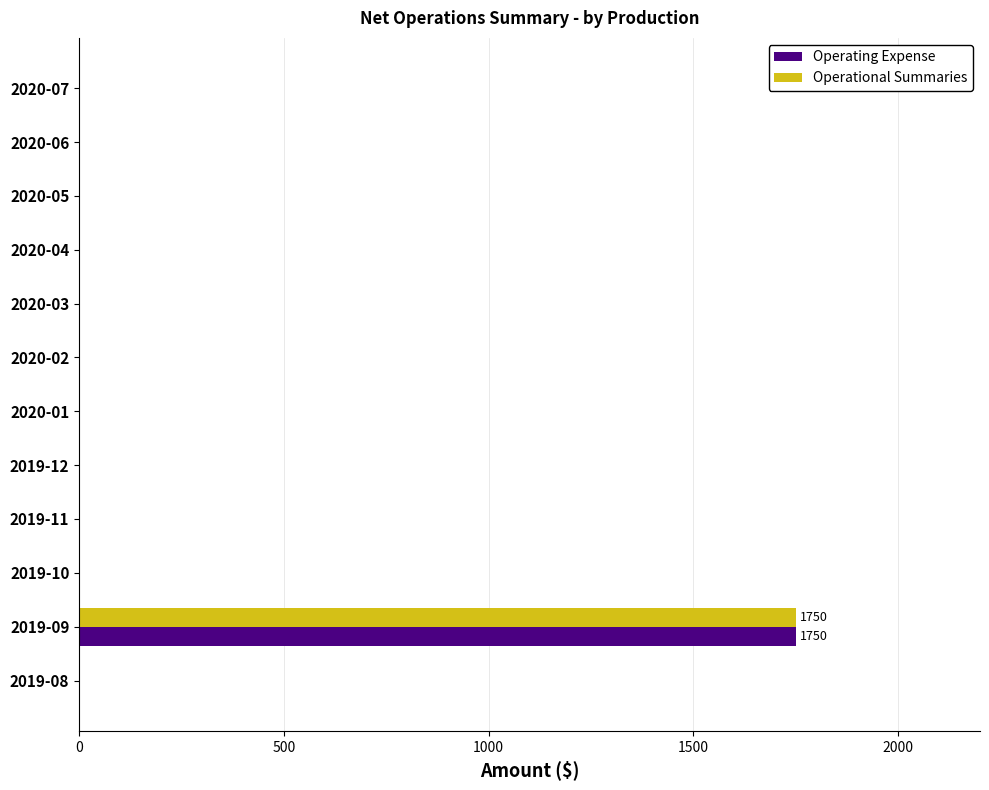

What is the sum of all Operational Summaries values?

1750